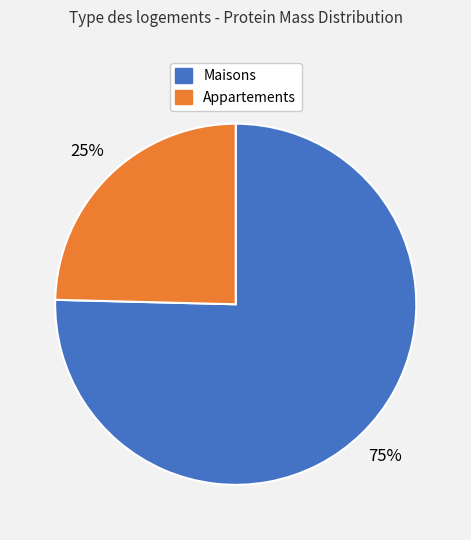

To the nearest percent, what is the average slice percentage?

50%